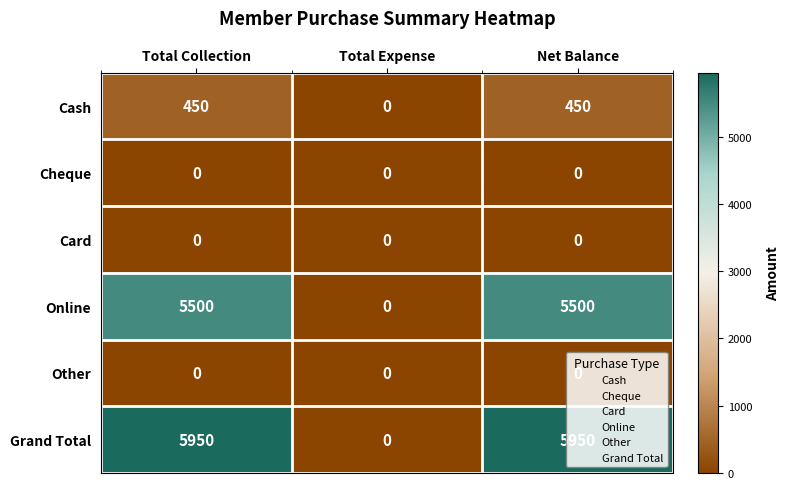

What is the greatest value displayed?

5950